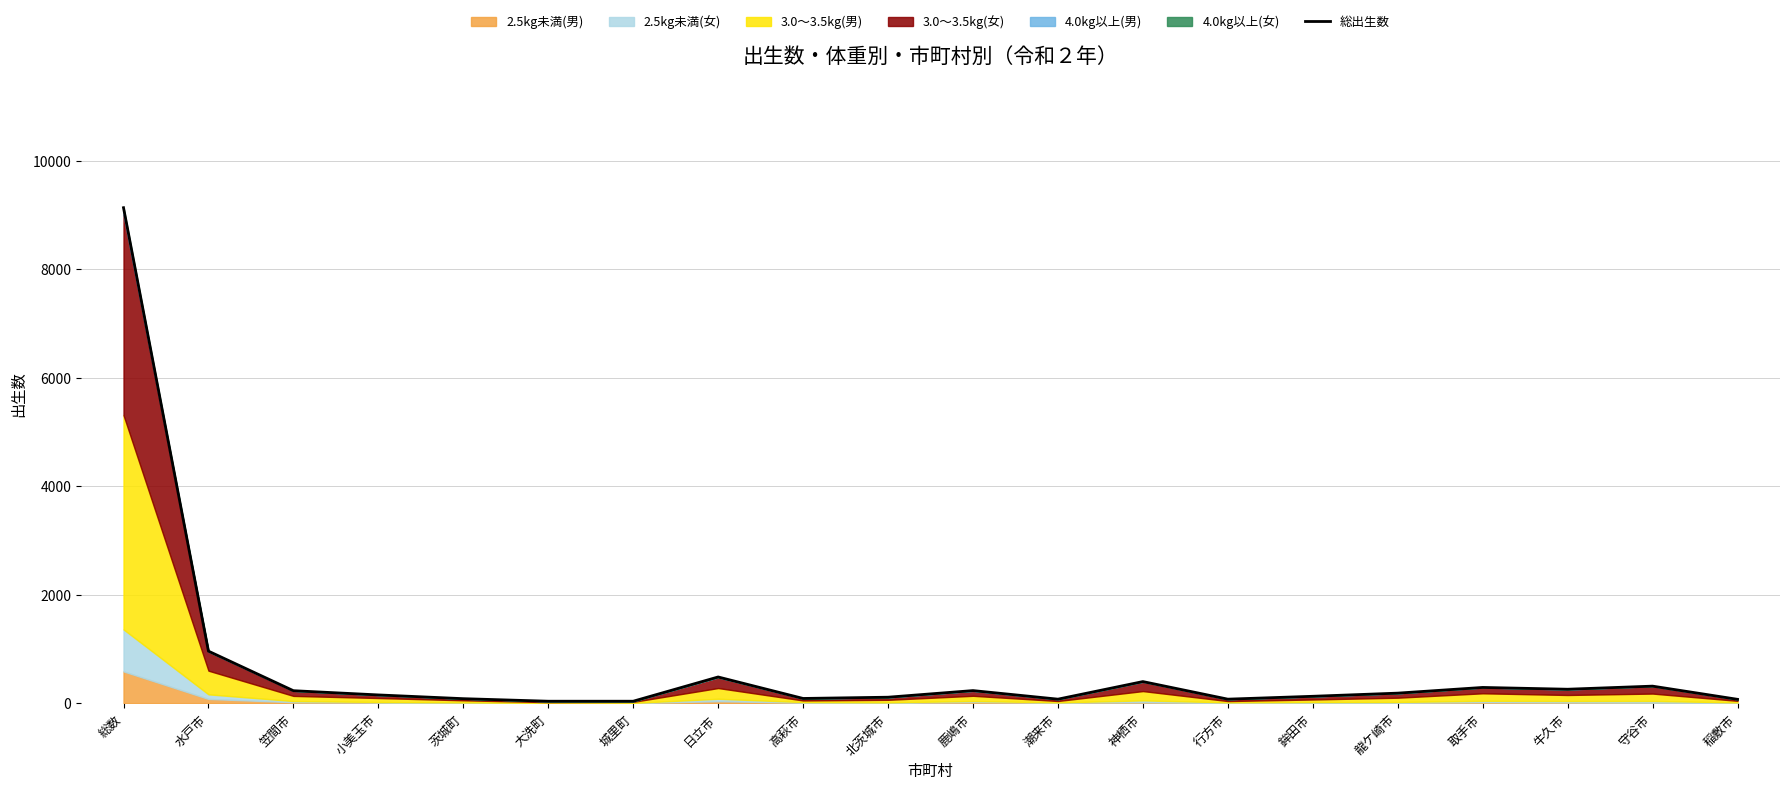

What is the maximum value shown in the chart?

9133